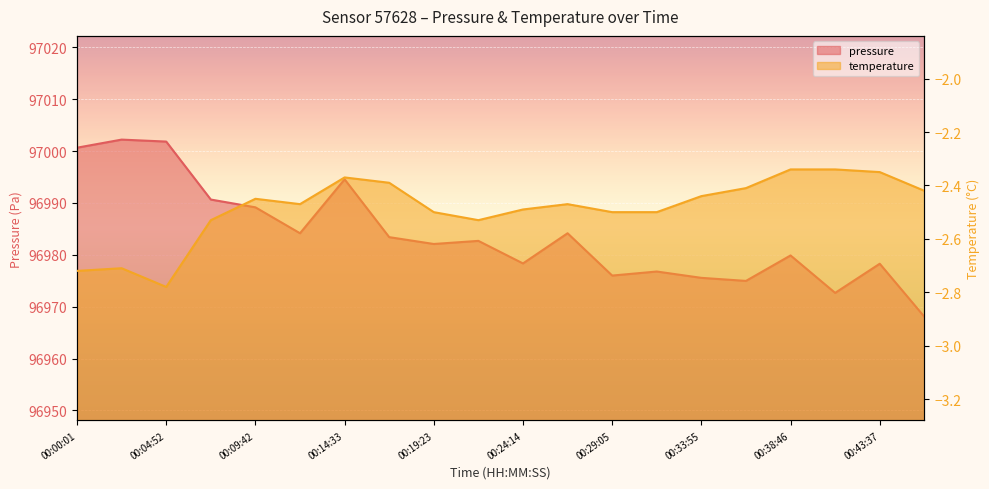

Where is pressure nearest to the value 96985?

00:12:08